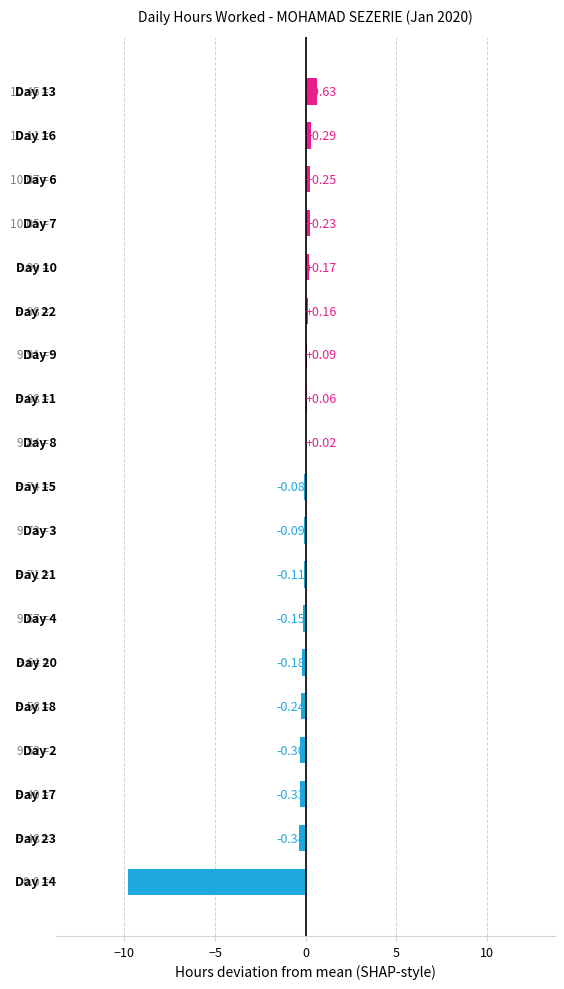

How many positive values are there?

9